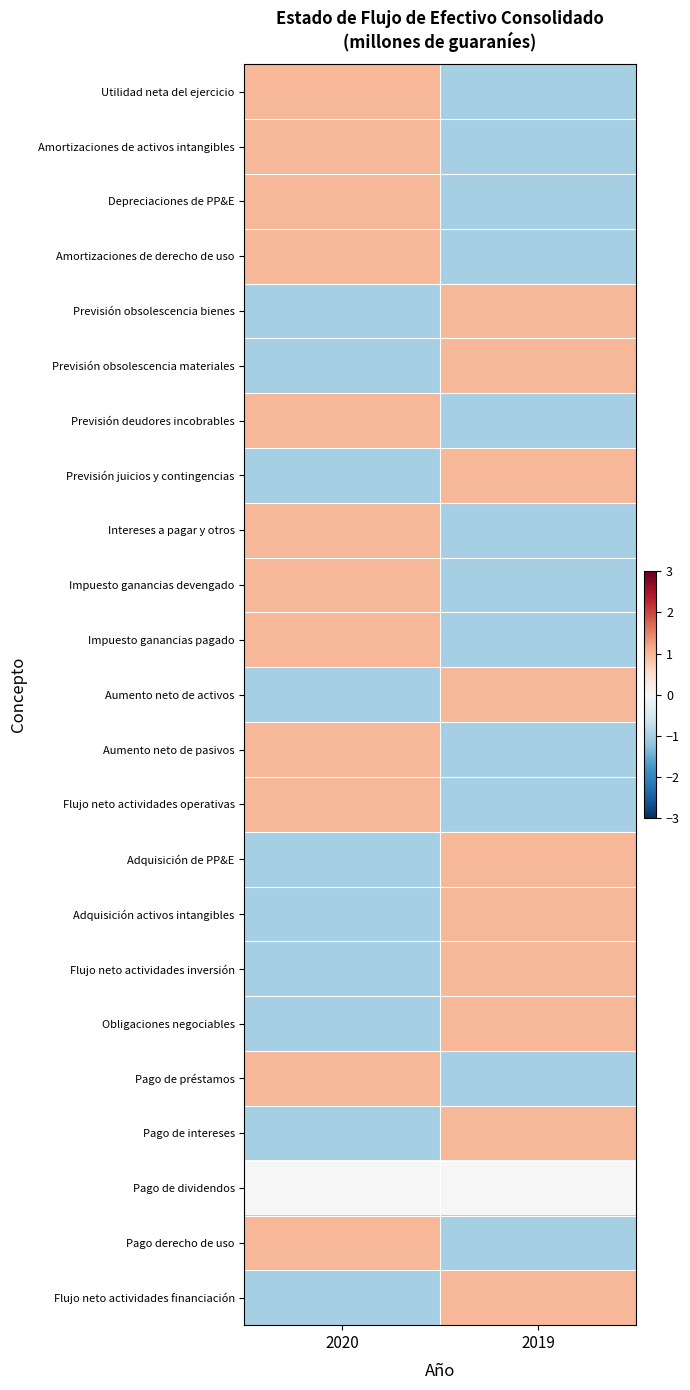

How many data points does each series have?

2